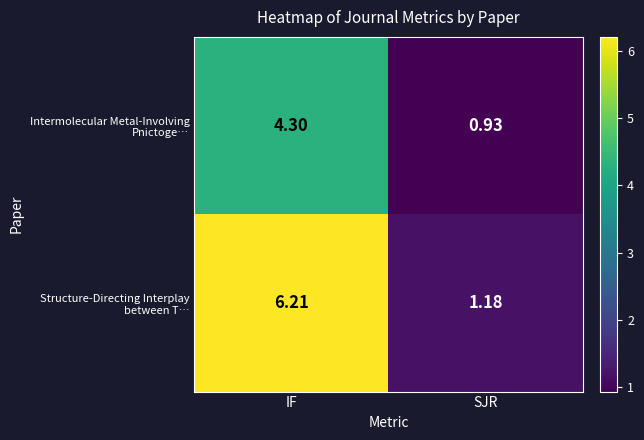

At which category does the chart reach its peak across all series?

IF